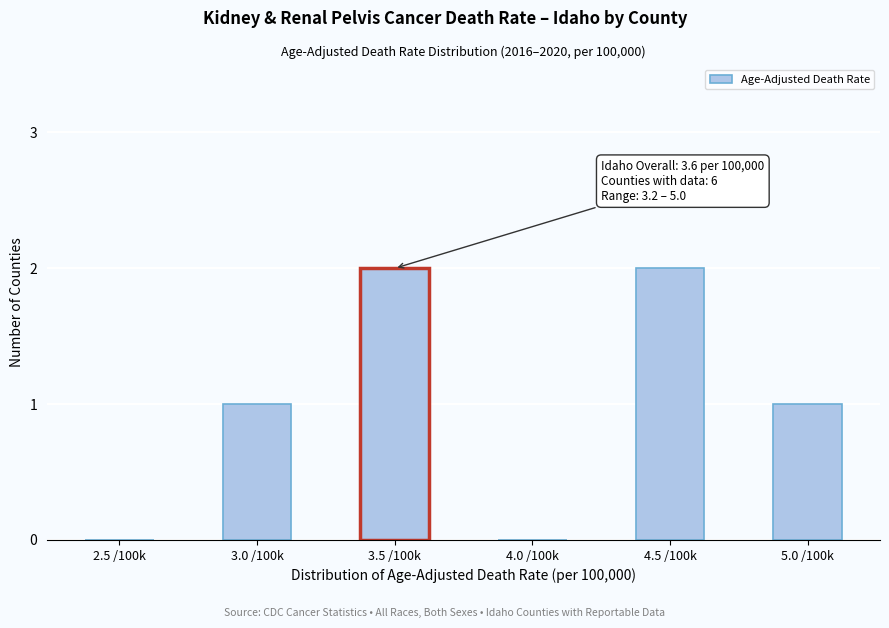

Reading left to right, transcribe all the data shown in this chart.

2.5 /100k=0	3.0 /100k=1	3.5 /100k=2	4.0 /100k=0	4.5 /100k=2	5.0 /100k=1